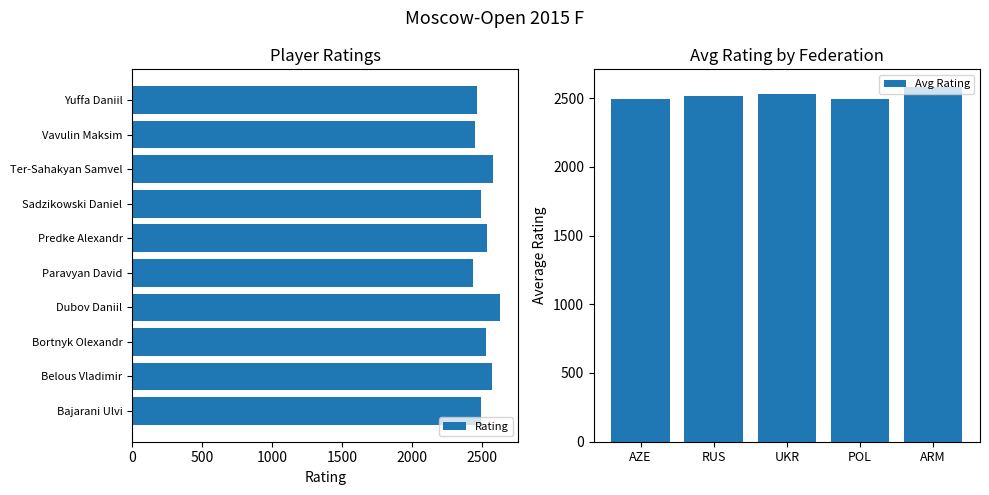

What is the average value?

2521